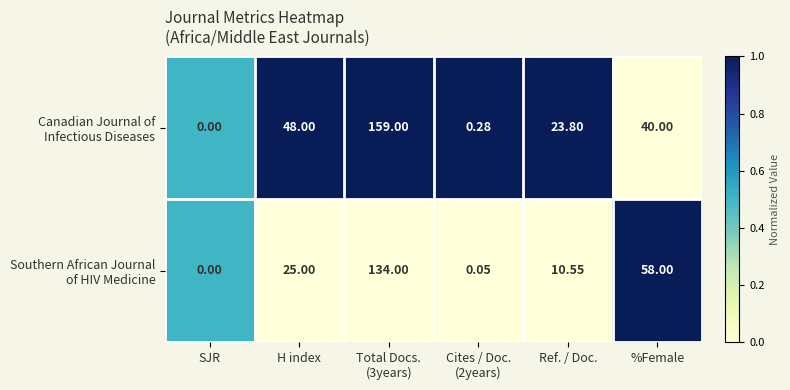

At which category does the chart reach its minimum across all series?

SJR